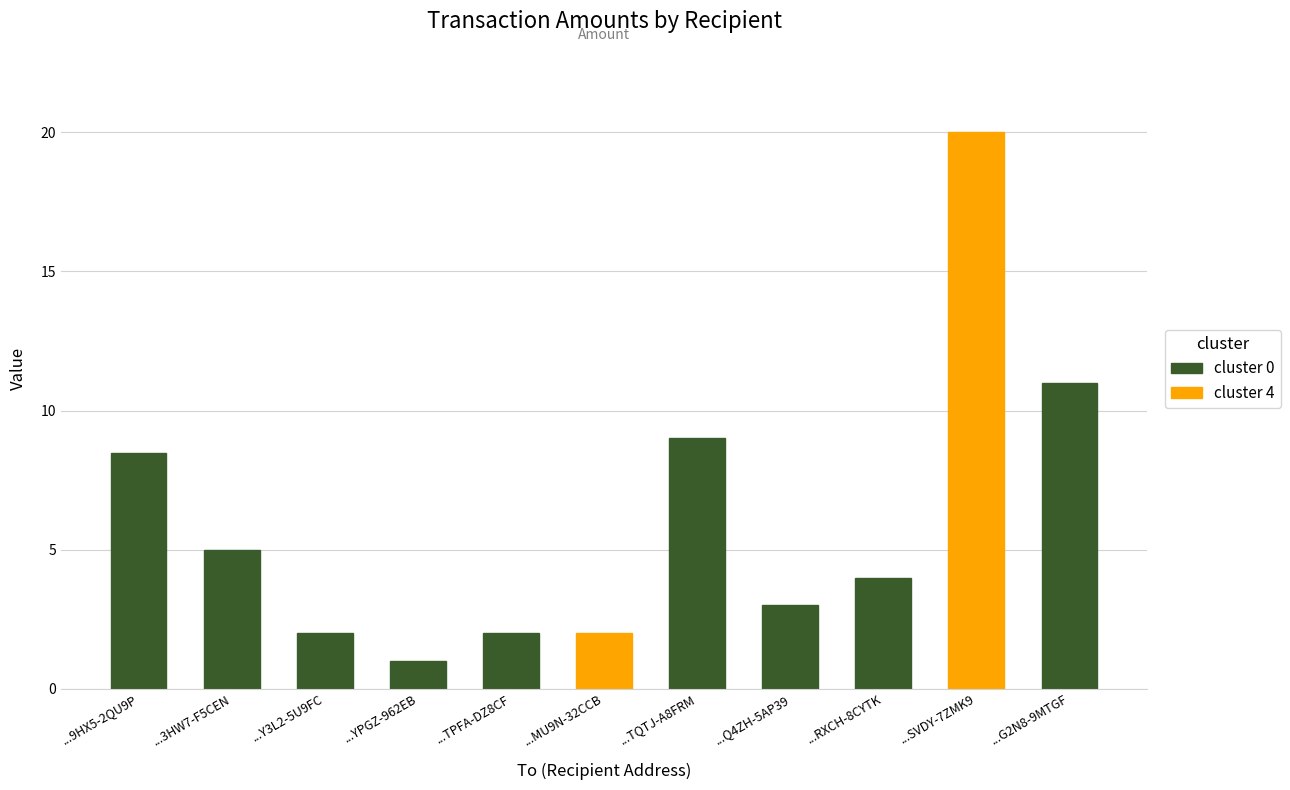

How many categories are shown in the chart?

11